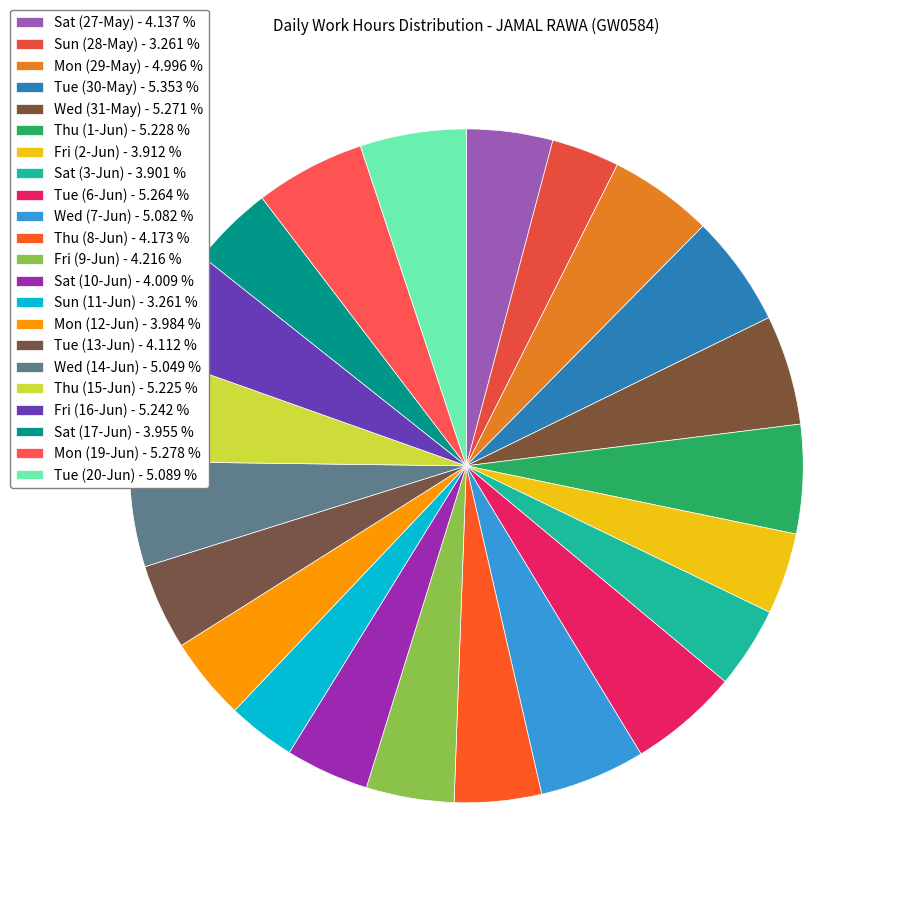

How many segments does this pie chart have?

22